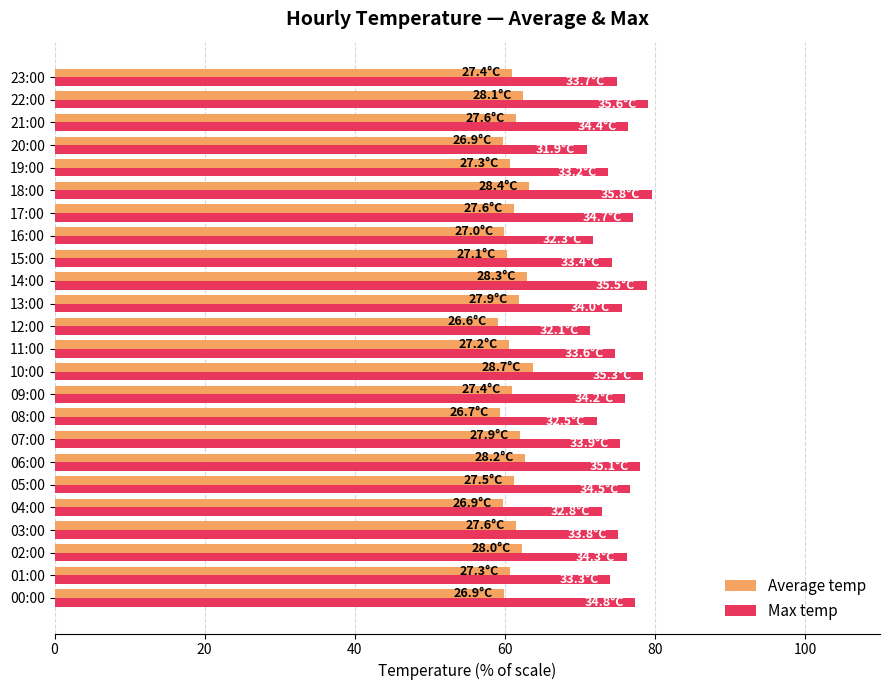

Which series has the widest spread of values?

Max temp